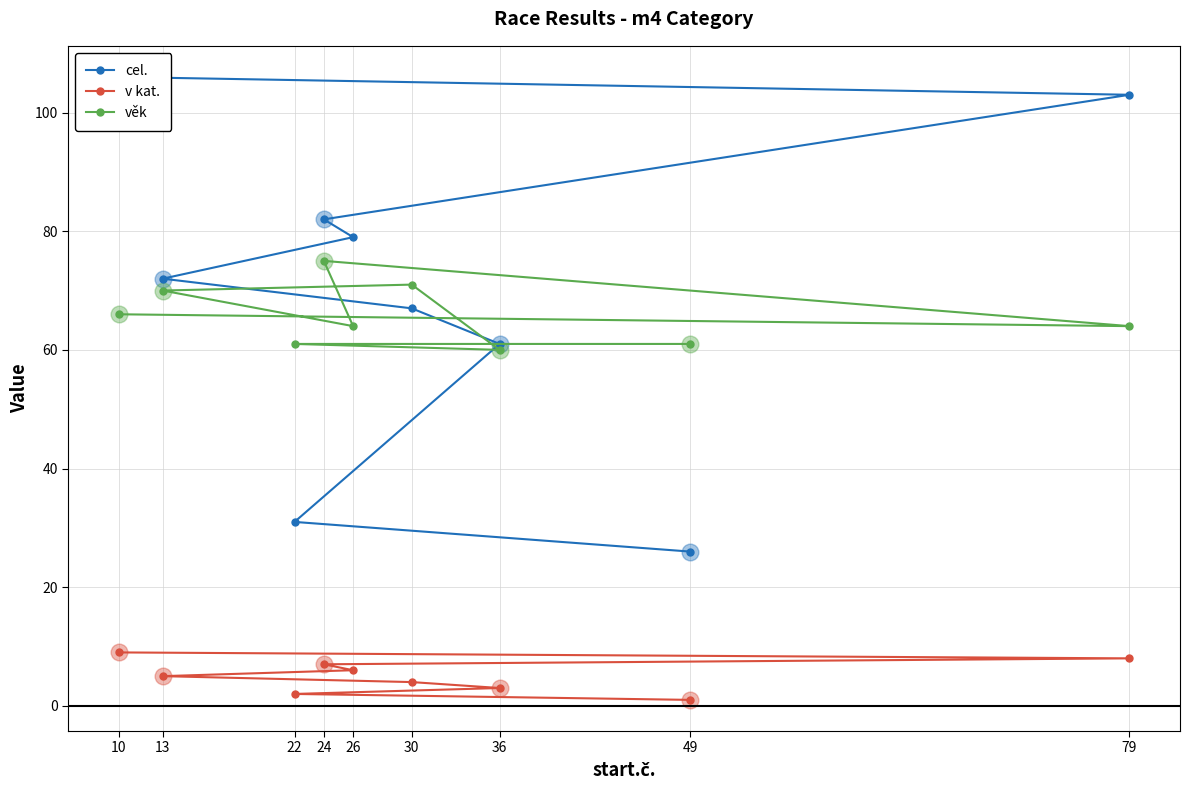

The value of v kat. at 10 is 9. True or false?

True